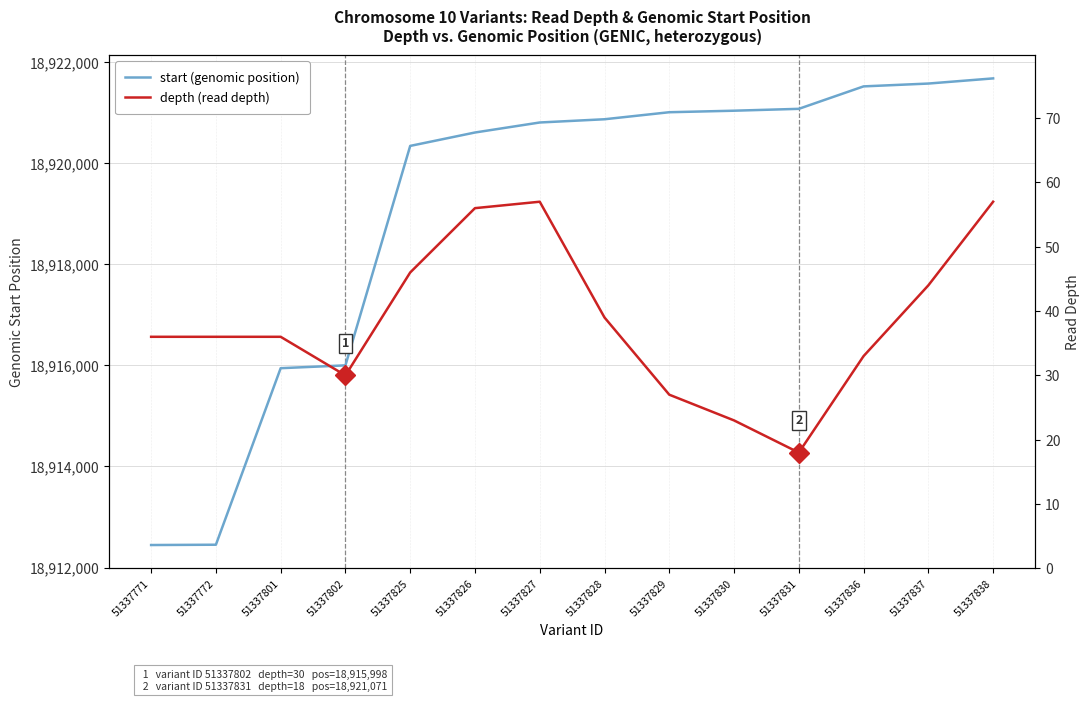

What is the value of the depth (read depth) point at the 5th from the left?

46